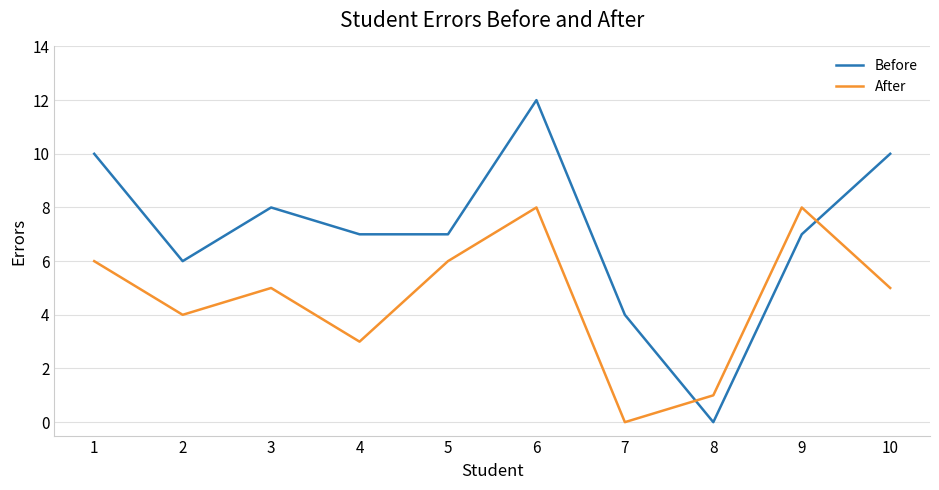

Which series has the widest spread of values?

Before